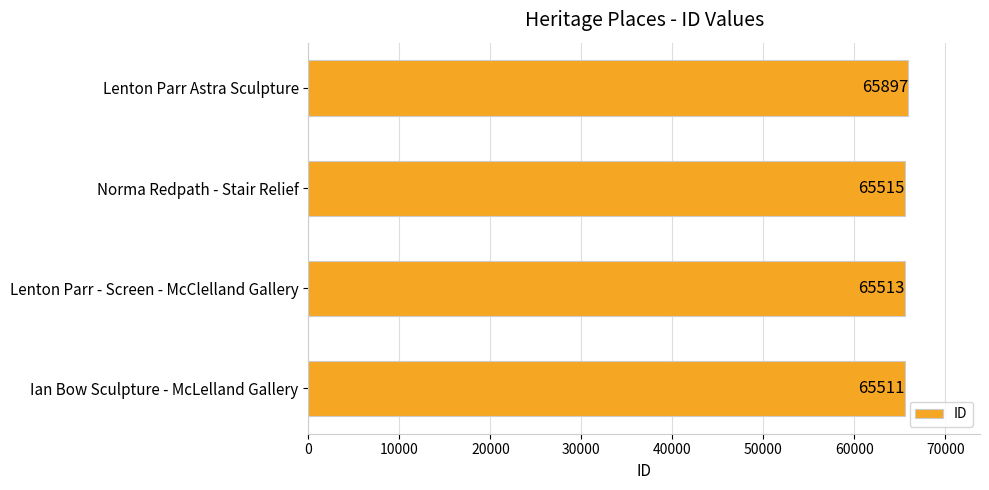

What is the difference between the maximum and second lowest values?

384